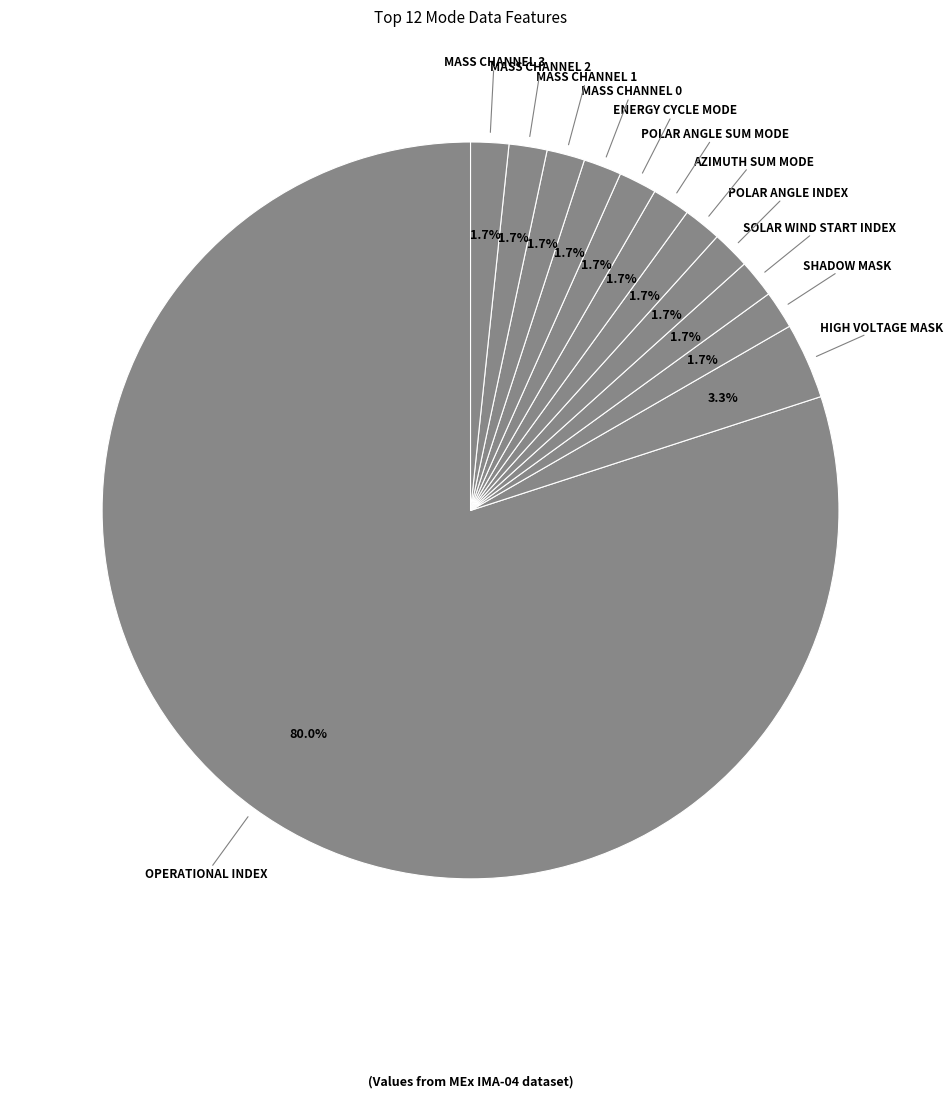

How many segments does this pie chart have?

12